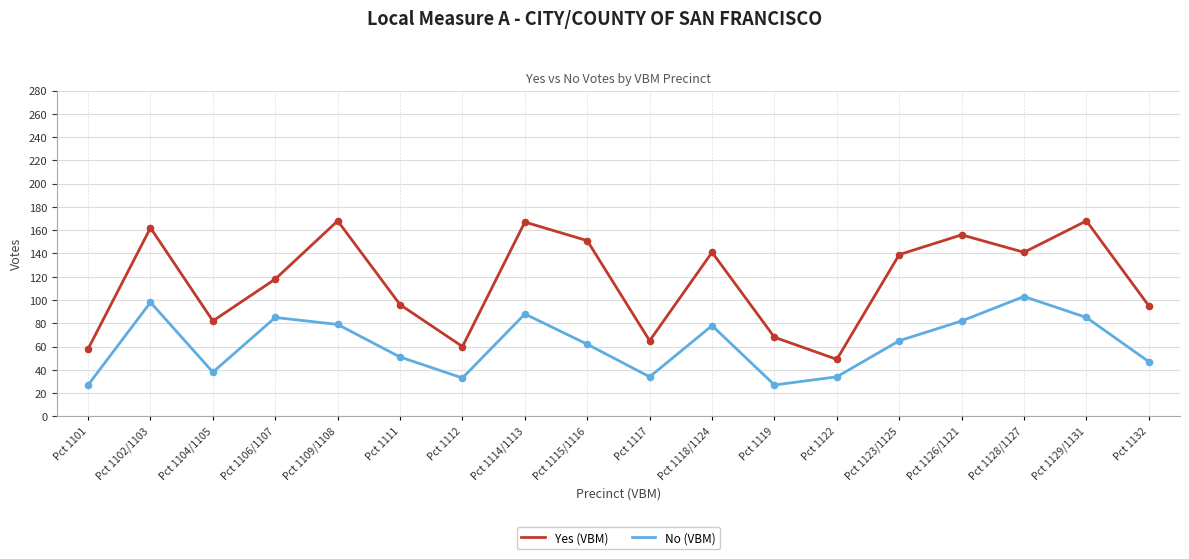

What is the total value across all series at Pct 1102/1103?

260